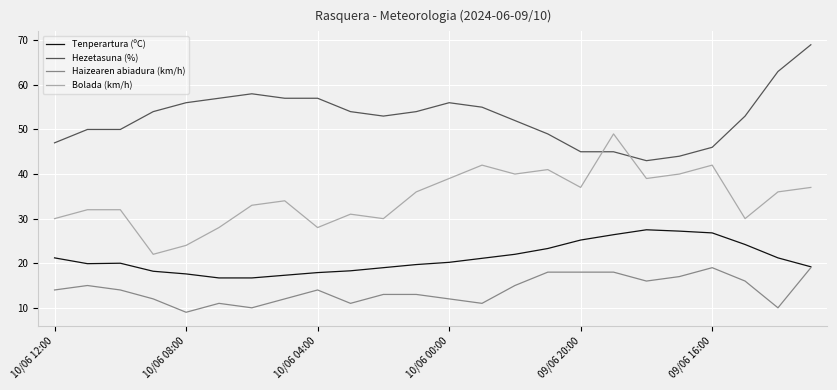

True or false: Bolada (km/h) and Haizearen abiadura (km/h) cross at least once.

False